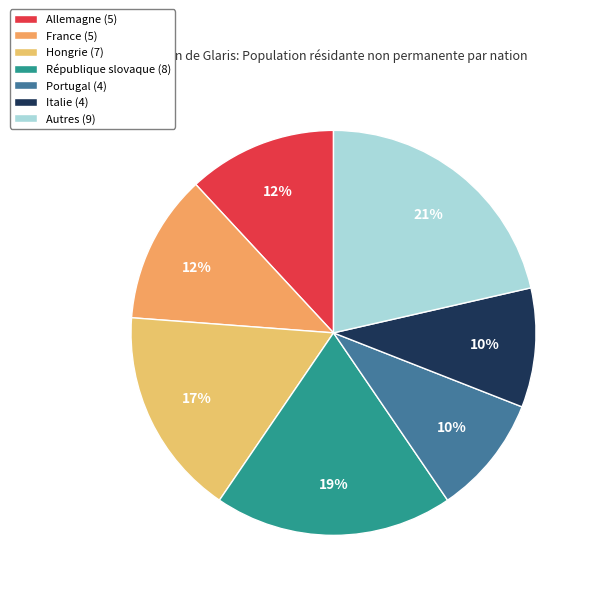

How much of the chart is everything except France?

88.1%